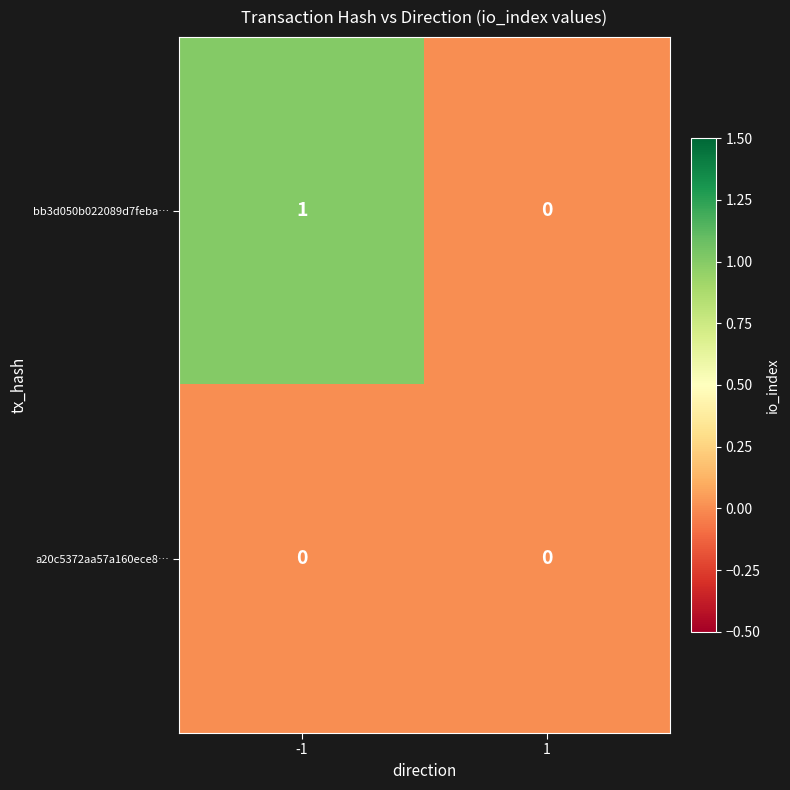

List the series in order of their overall mean, highest first.

bb3d050b022089d7feba…, a20c5372aa57a160ece8…